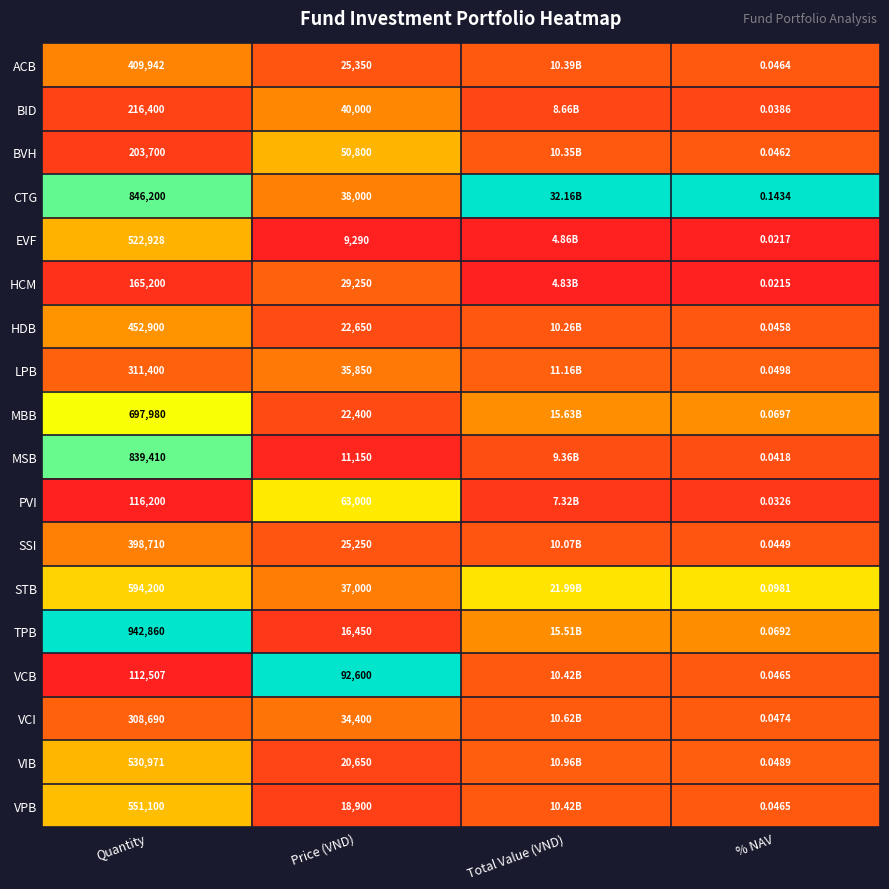

Is the value of VCB at Quantity greater than the value of PVI at % NAV?

Yes